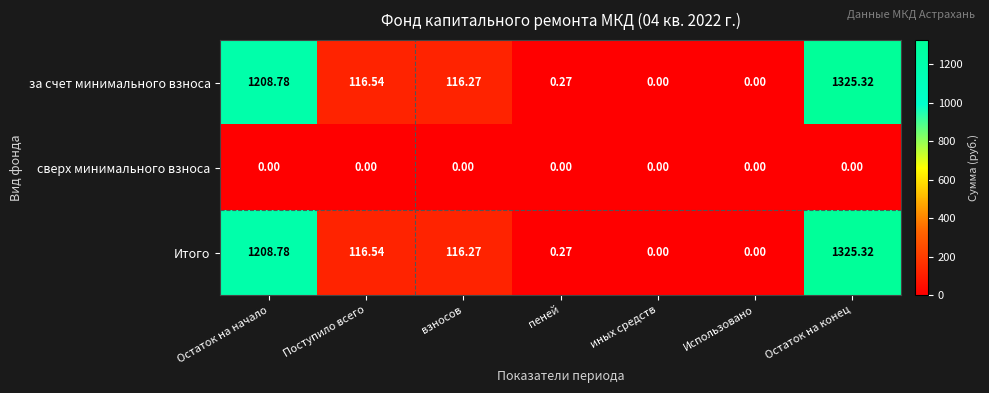

At which category is the sum across all series the highest?

Остаток на конец